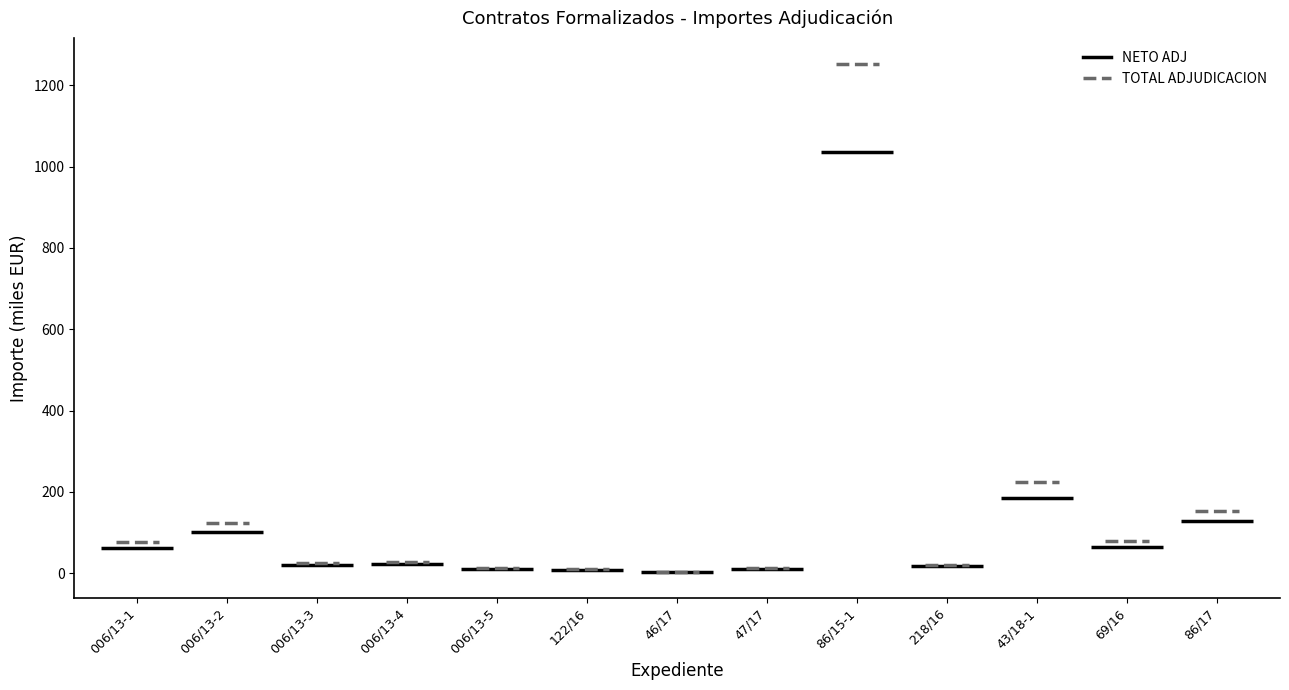

Which series has the largest total across all categories?

TOTAL ADJUDICACION